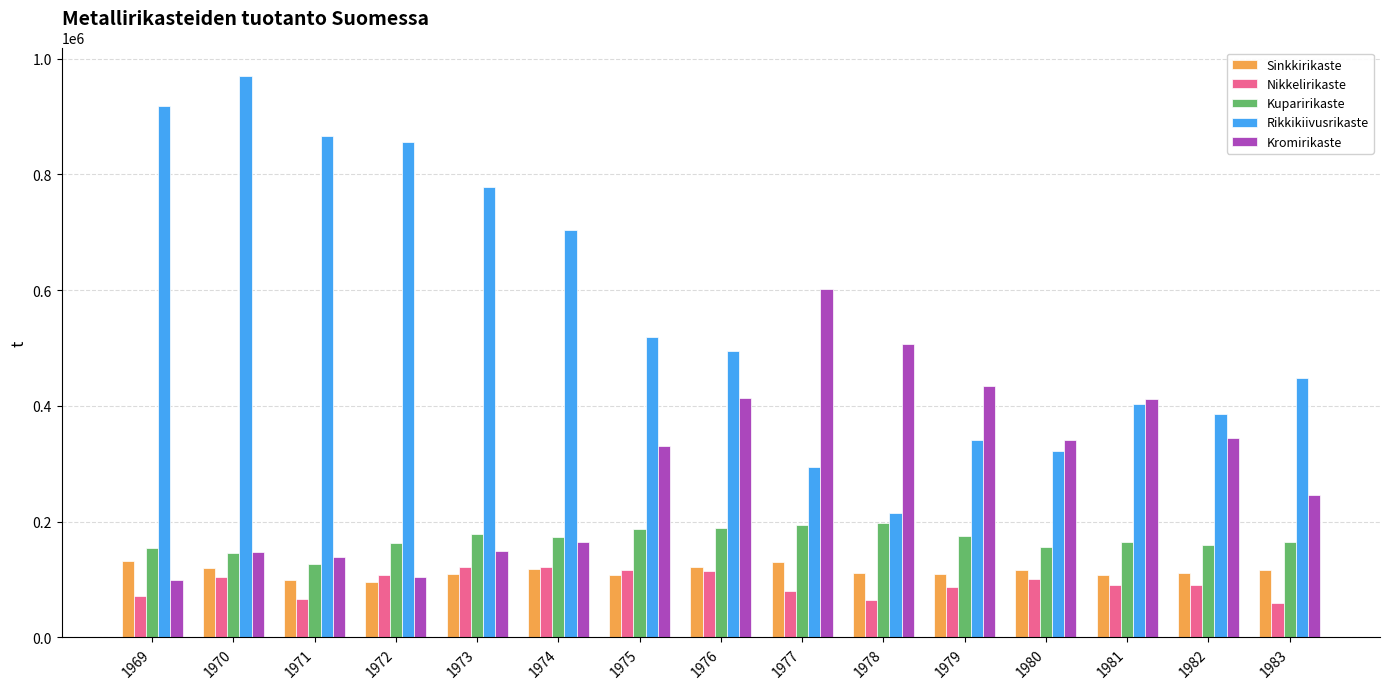

At which label does Rikkikiivusrikaste reach its minimum?

1978